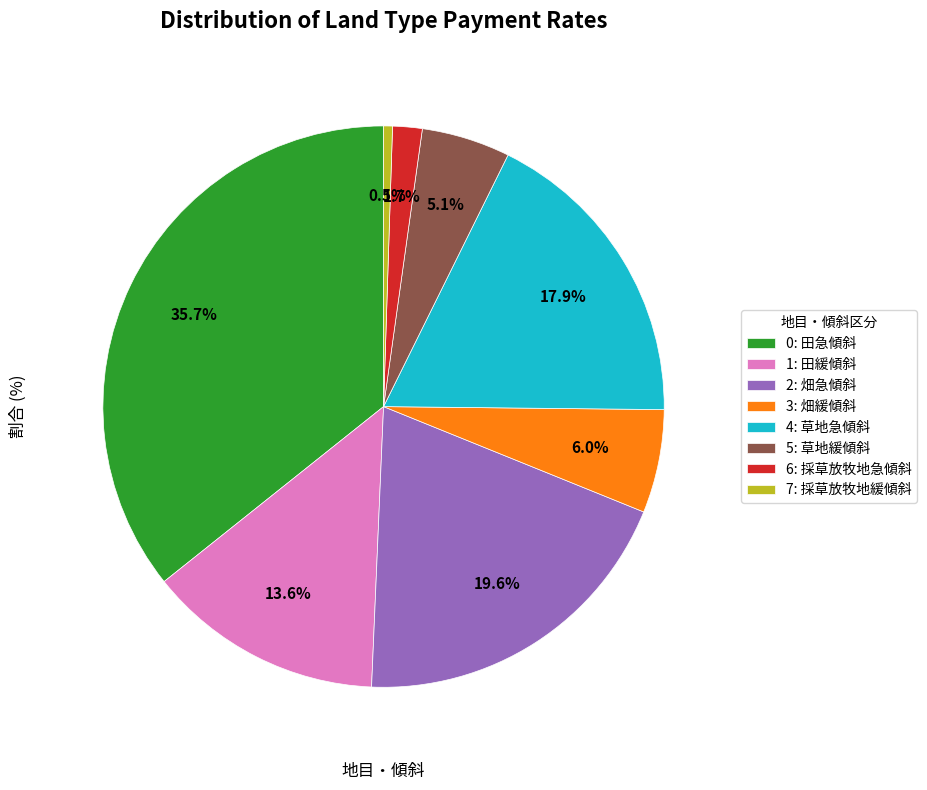

Count the number of slices in the pie.

8